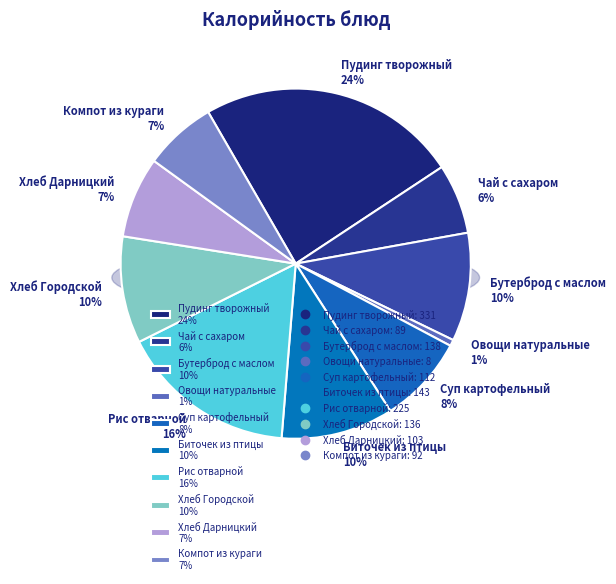

Rank the categories by value from lowest to highest.

Овощи натуральные, Чай с сахаром, Компот из кураги, Хлеб Дарницкий, Суп картофельный, Хлеб Городской, Бутерброд с маслом, Биточек из птицы, Рис отварной, Пудинг творожный